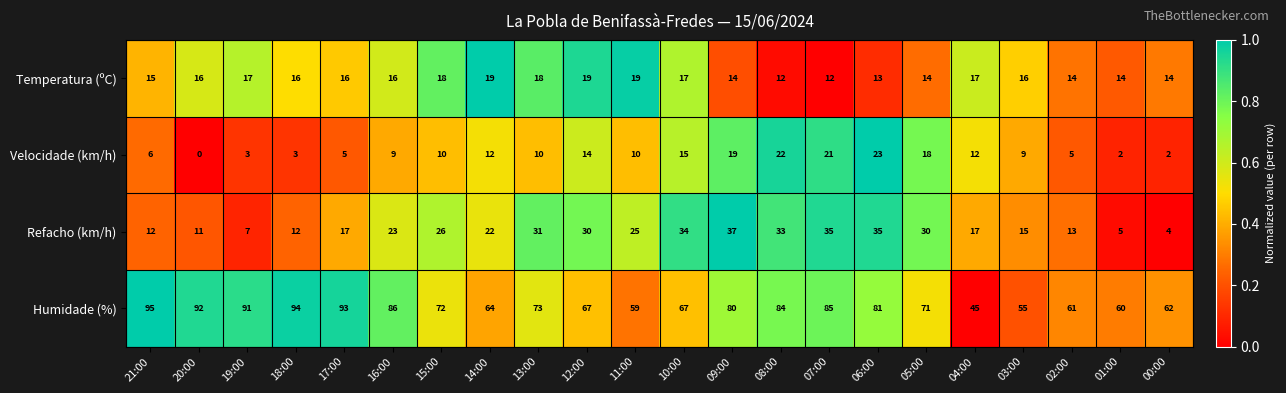

What is the average value of the Velocidade (km/h) series?

10